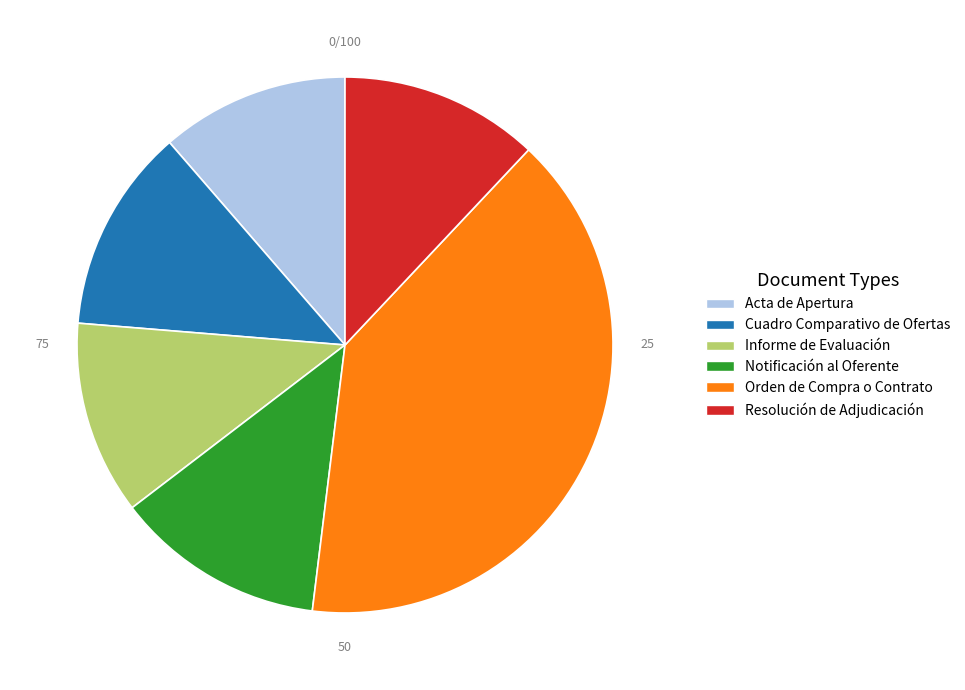

How many segments does this pie chart have?

6